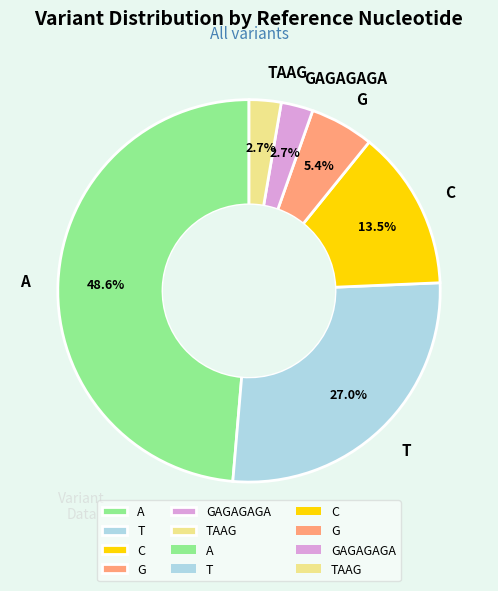

Is there any slice that represents more than half of the pie?

No